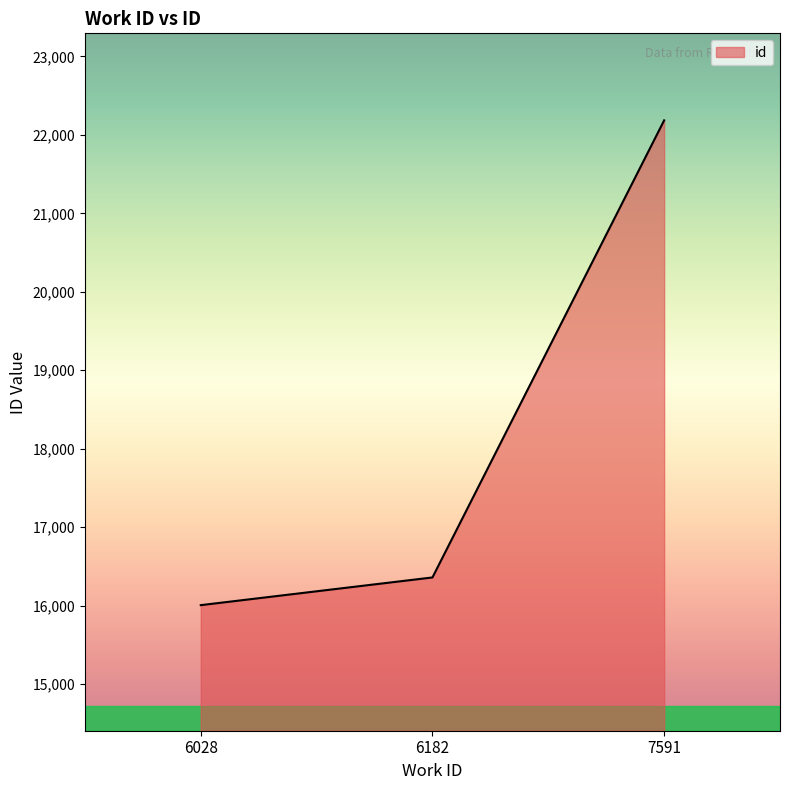

At which category does the chart reach its minimum across all series?

6028